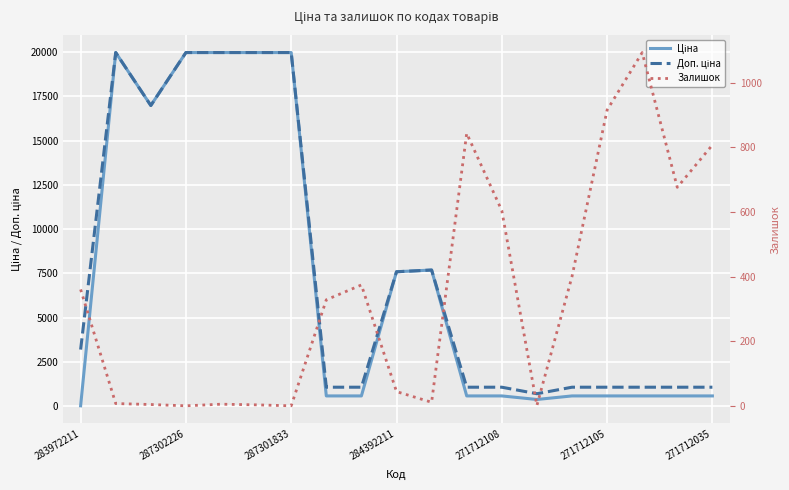

Count the number of categories in the chart.

19